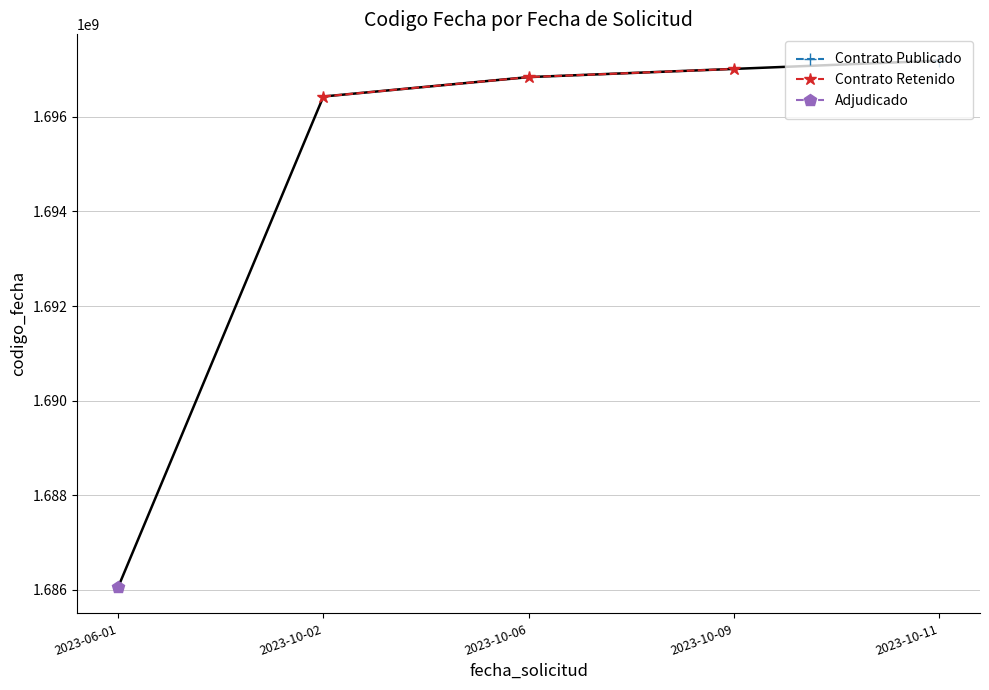

The value at 2023-10-06 is 443623277. True or false?

False